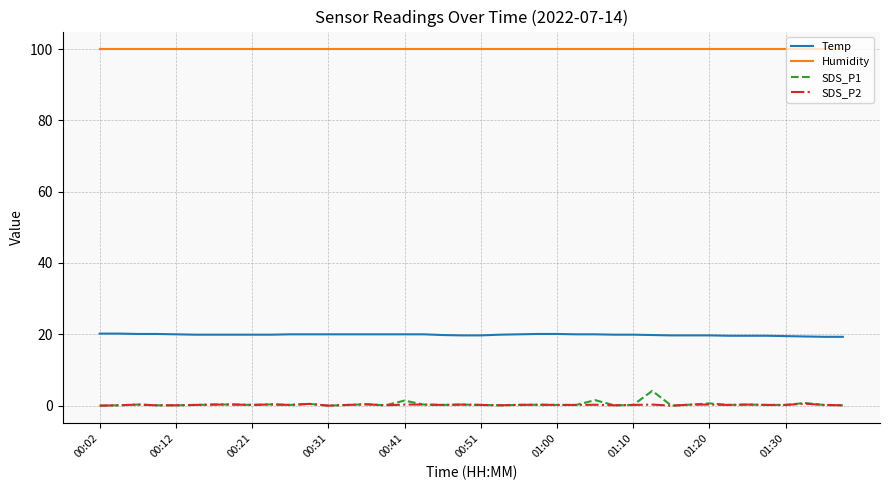

True or false: SDS_P2 and Humidity intersect in this chart.

False